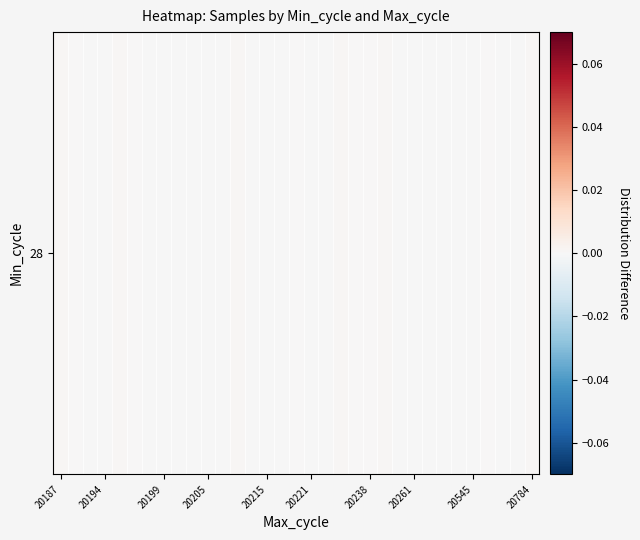

Which label corresponds to the largest value in the chart?

20187